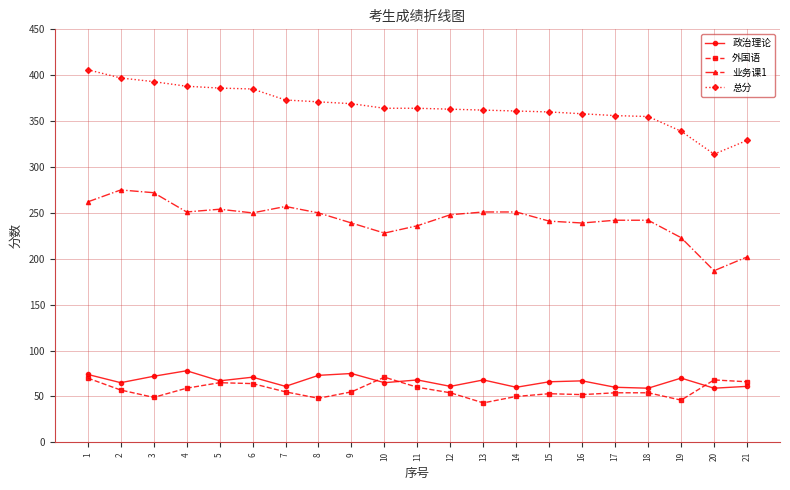

At how many categories does at least one series exceed 400?

1